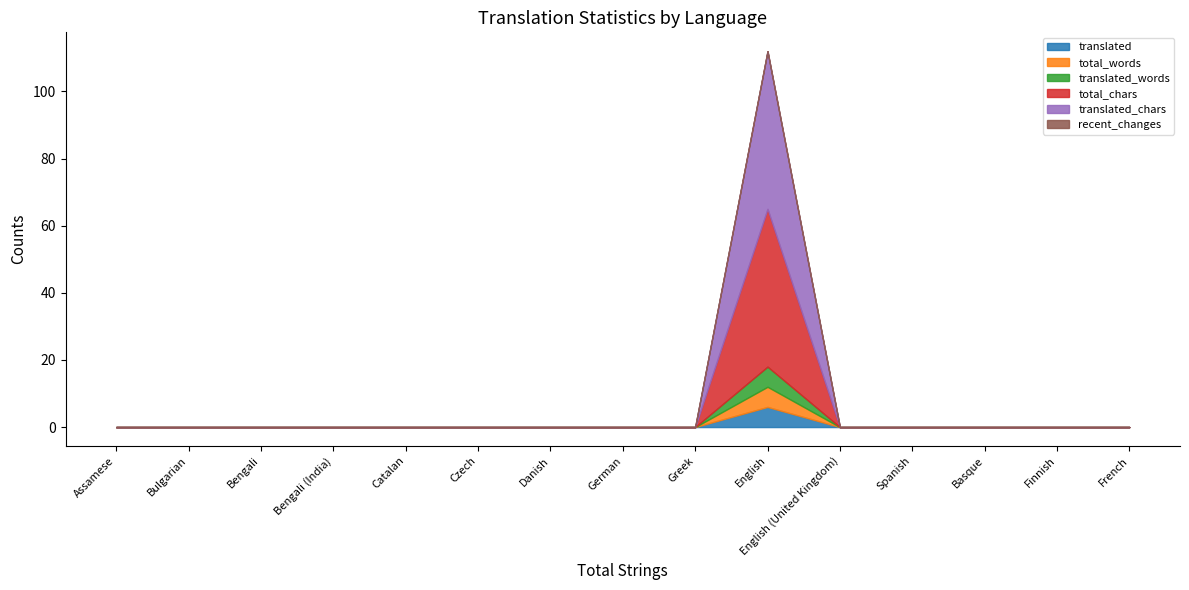

Is the value of recent_changes at Basque greater than the value of translated at Catalan?

No